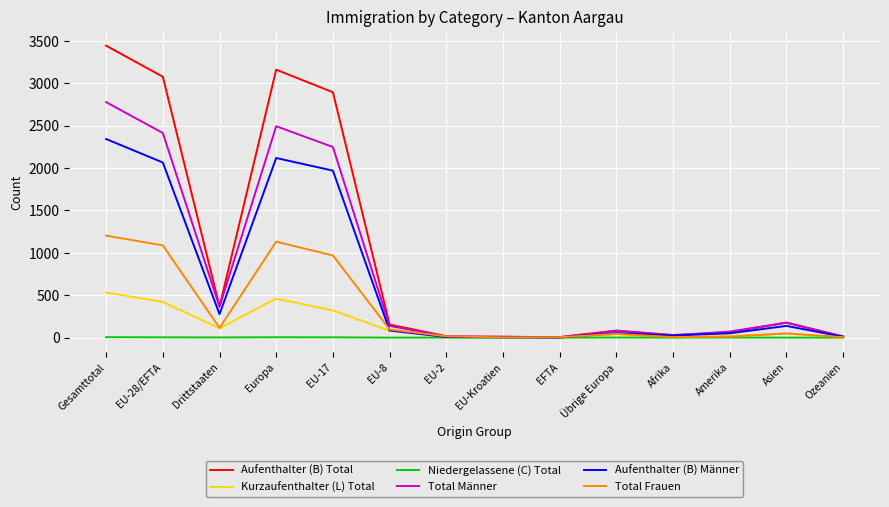

What are all the series names shown in the legend?

Aufenthalter (B) Total, Kurzaufenthalter (L) Total, Niedergelassene (C) Total, Total Männer, Aufenthalter (B) Männer, Total Frauen